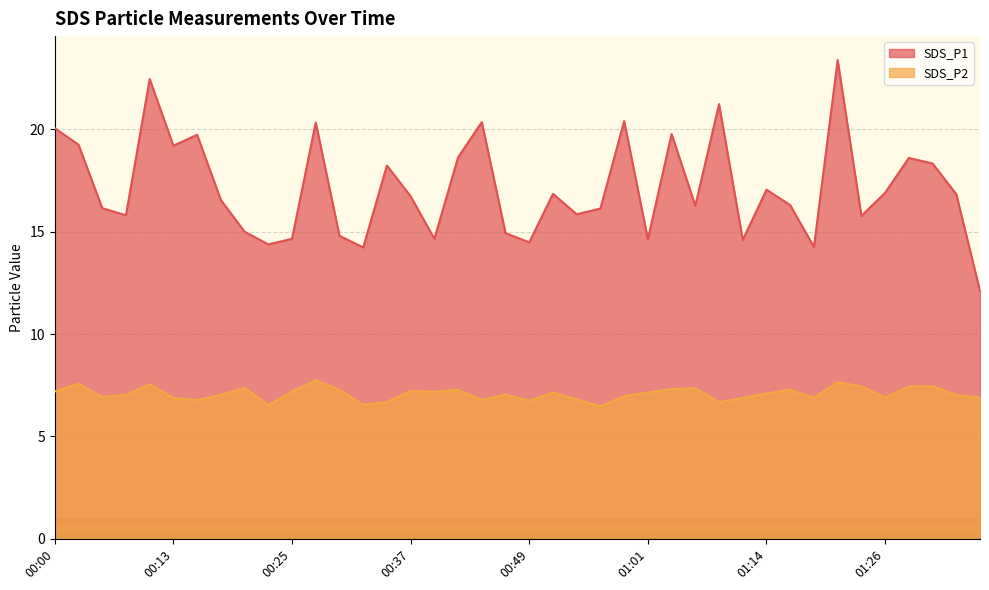

True or false: SDS_P1 and SDS_P2 intersect in this chart.

False